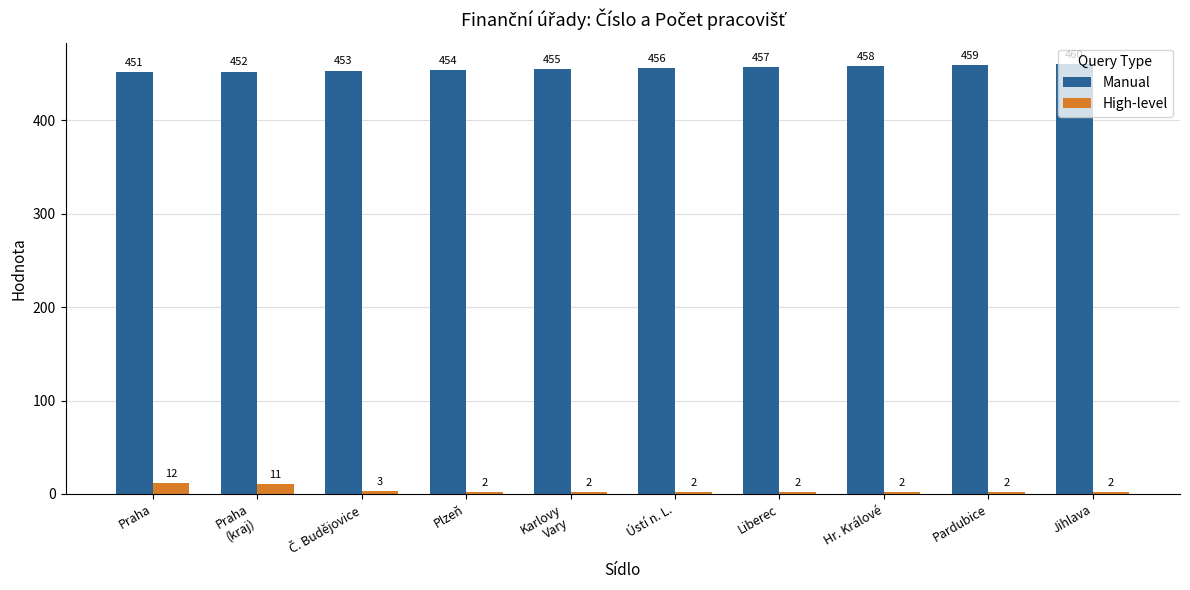

How many values in the Manual series are below 456?

5